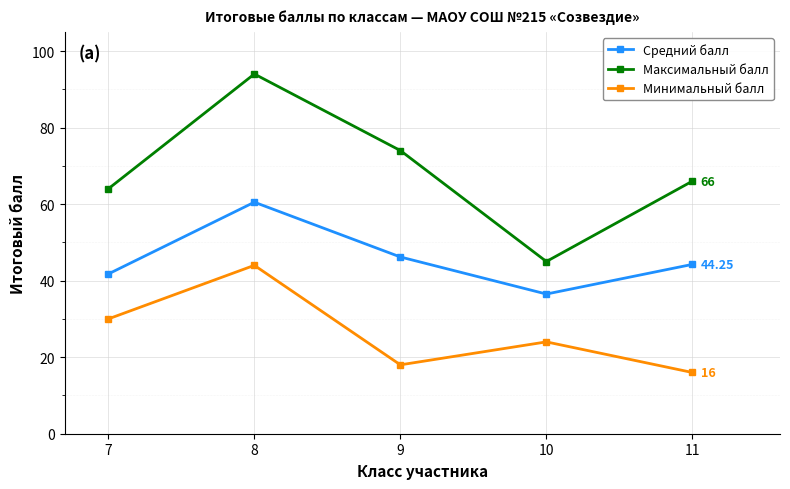

What is the approximate value of Минимальный балл at 10?

24.0